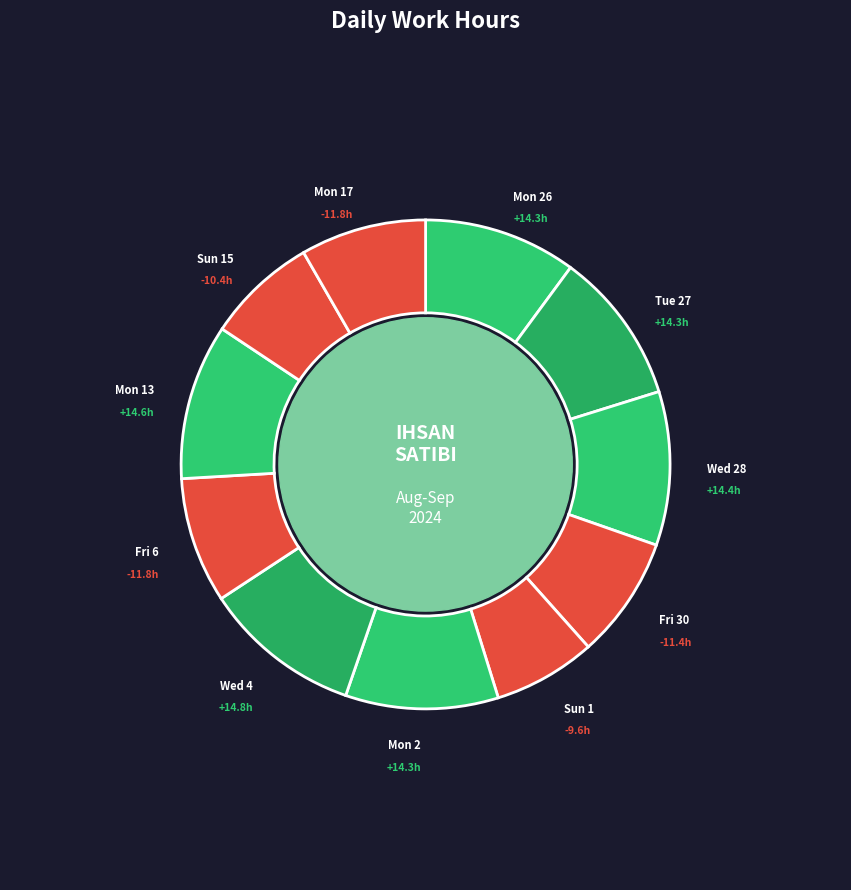

Is there any slice that represents more than half of the pie?

No